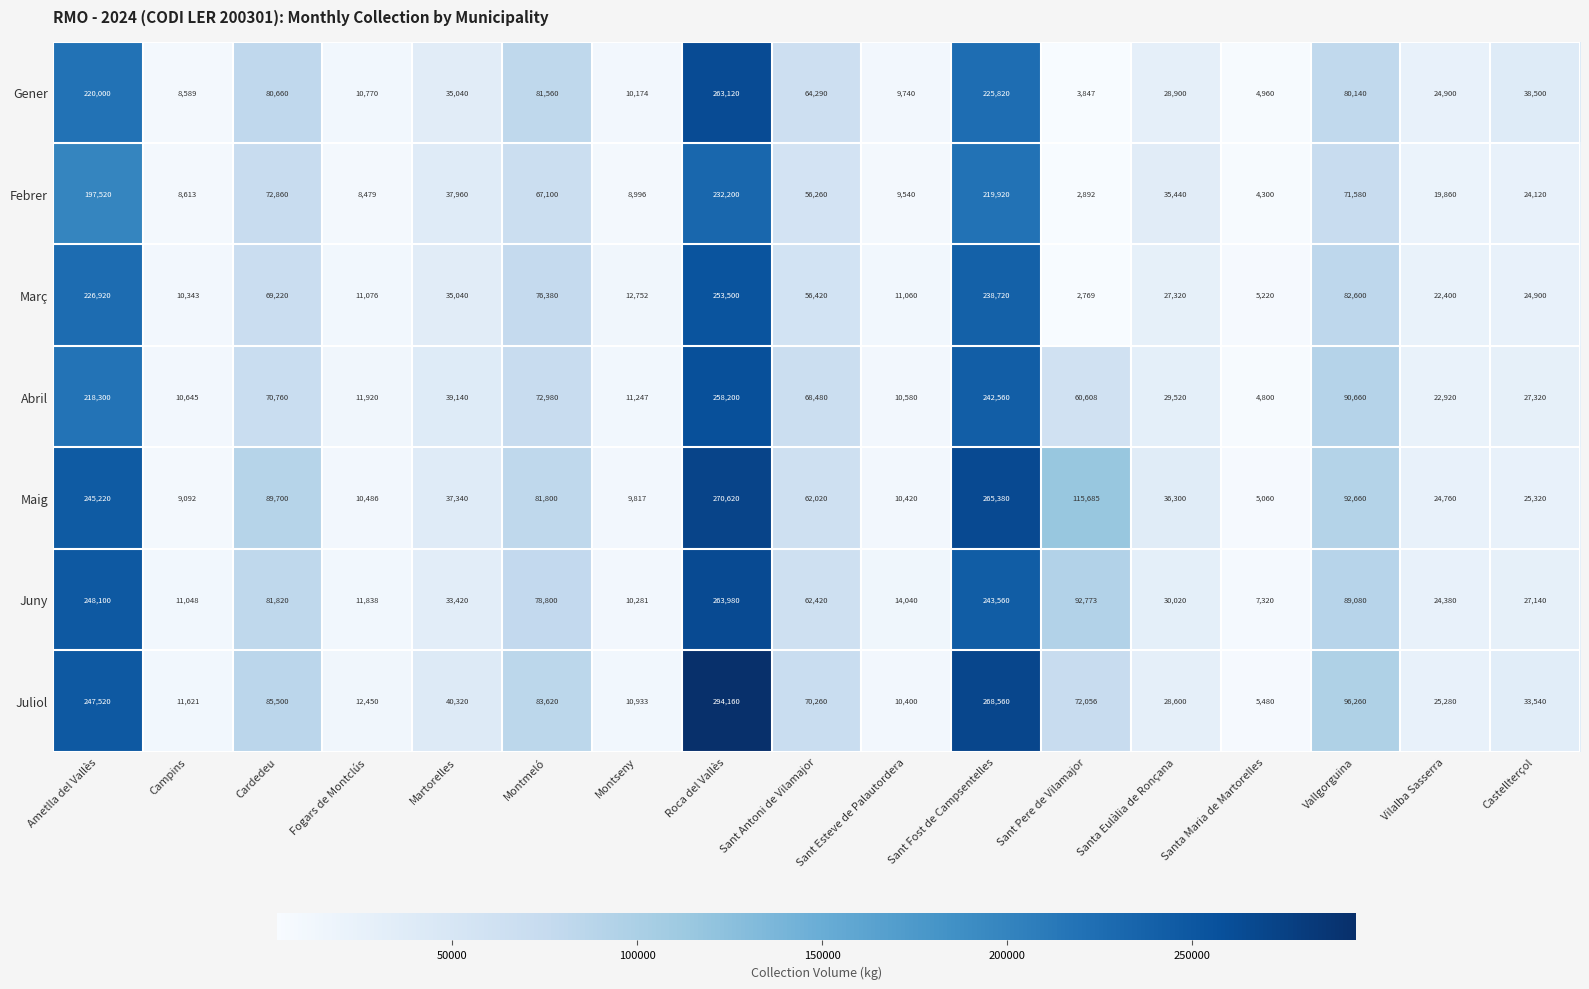

What is the total value across all series at Montmeló?

542240